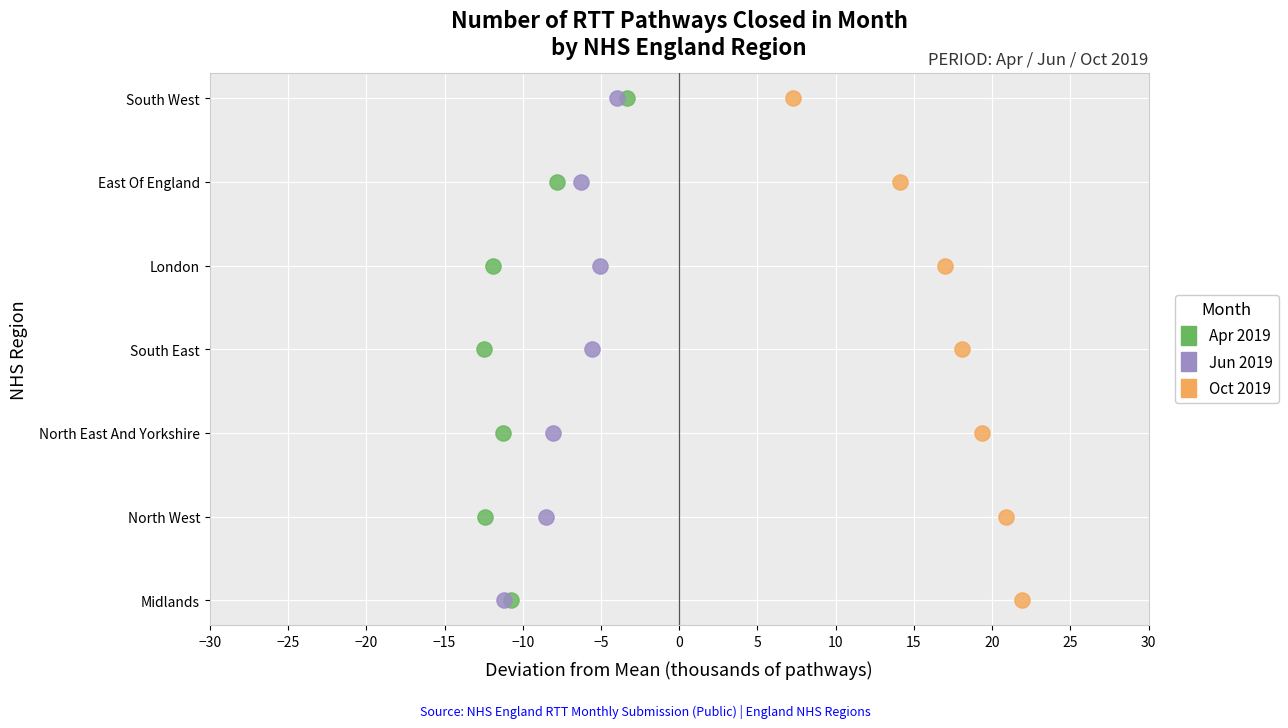

What are all the series names shown in the legend?

Apr 2019, Jun 2019, Oct 2019